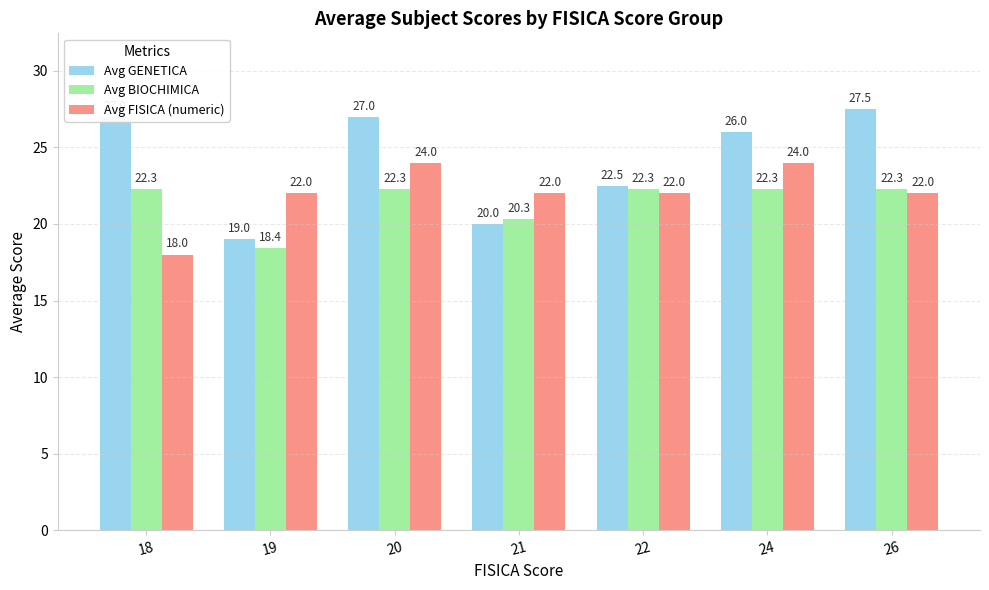

How many distinct data groups are displayed?

3